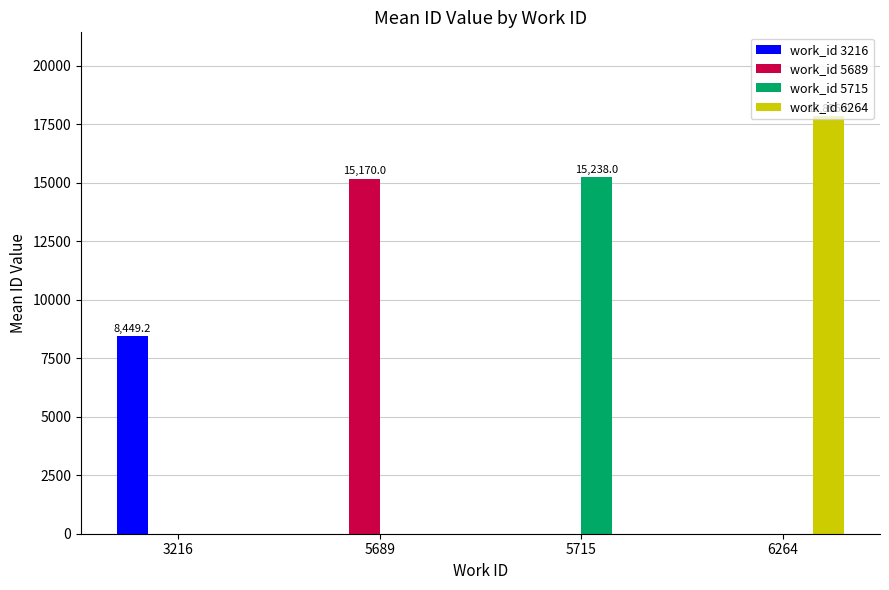

What is the total value across all series at 6264?

17856.0